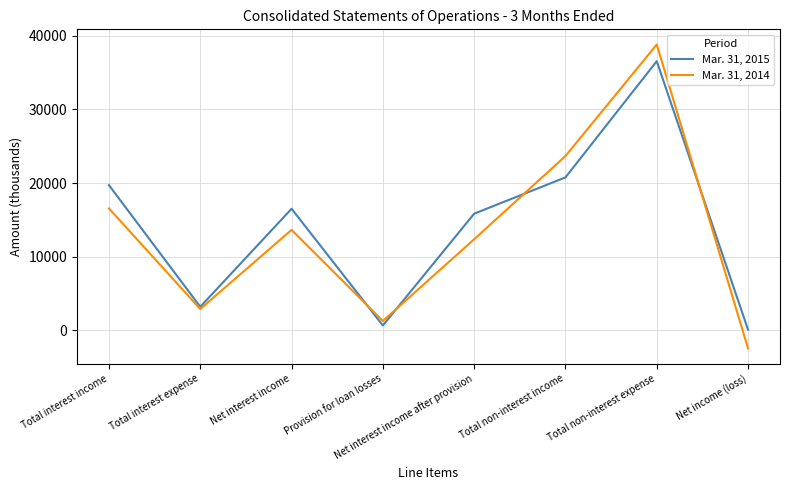

What are all the series names shown in the legend?

Mar. 31, 2015, Mar. 31, 2014